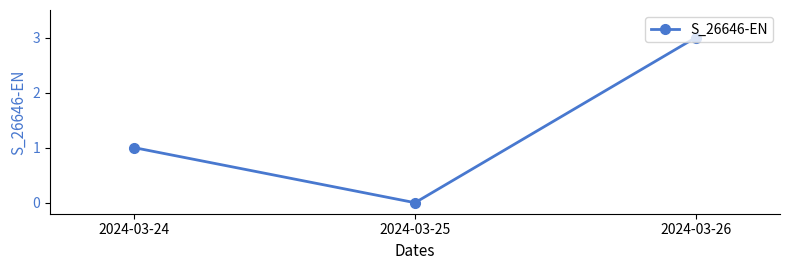

Rank the categories by value from highest to lowest.

2024-03-26, 2024-03-24, 2024-03-25